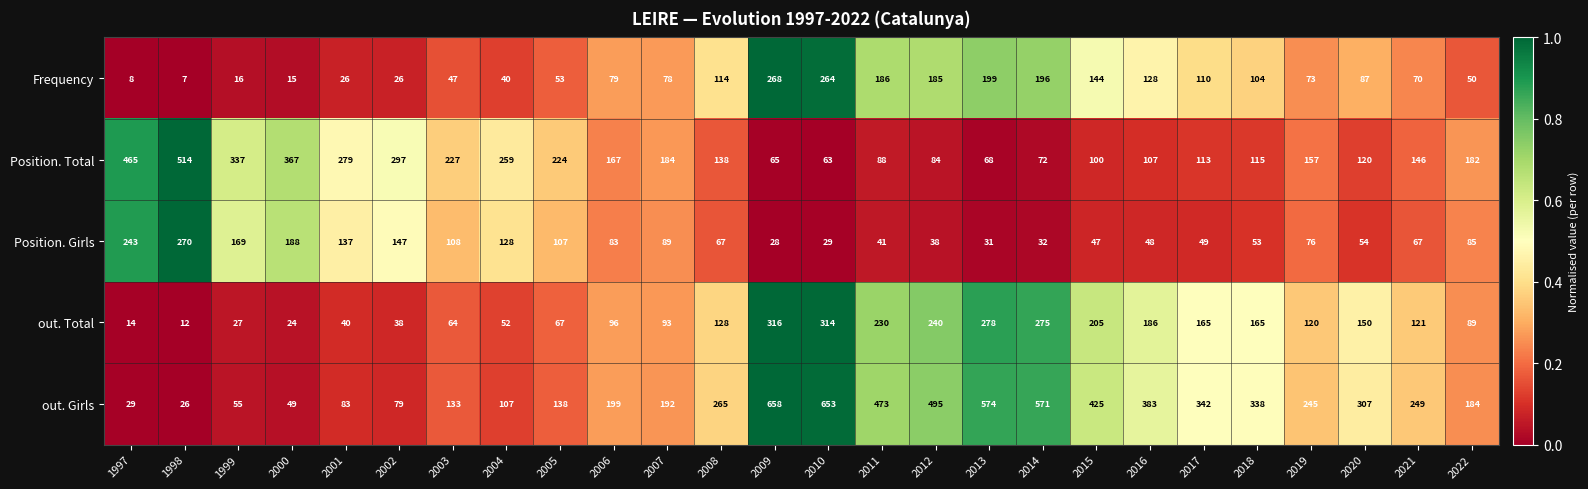

At which category is the sum across all series the highest?

2009